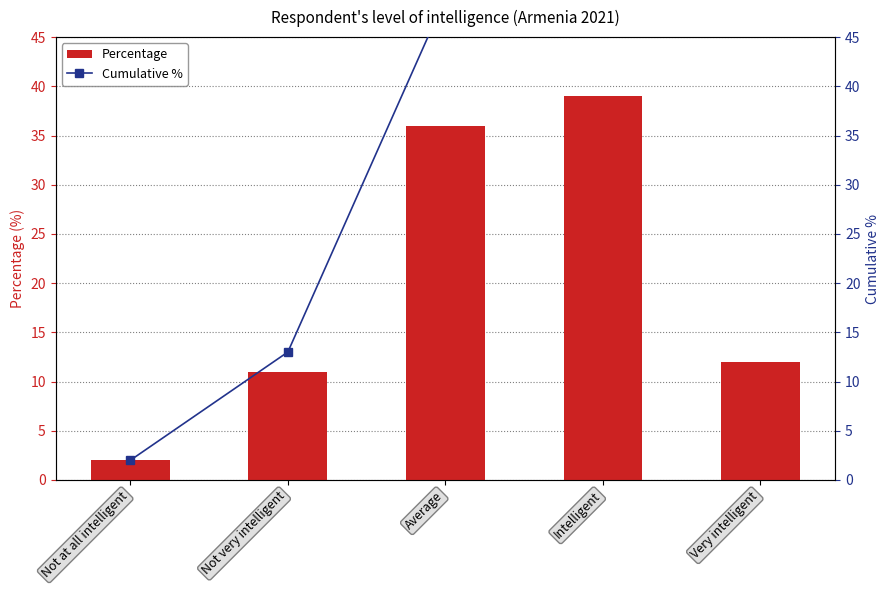

What is the value of the Percentage bar at the 2nd from the left?

11